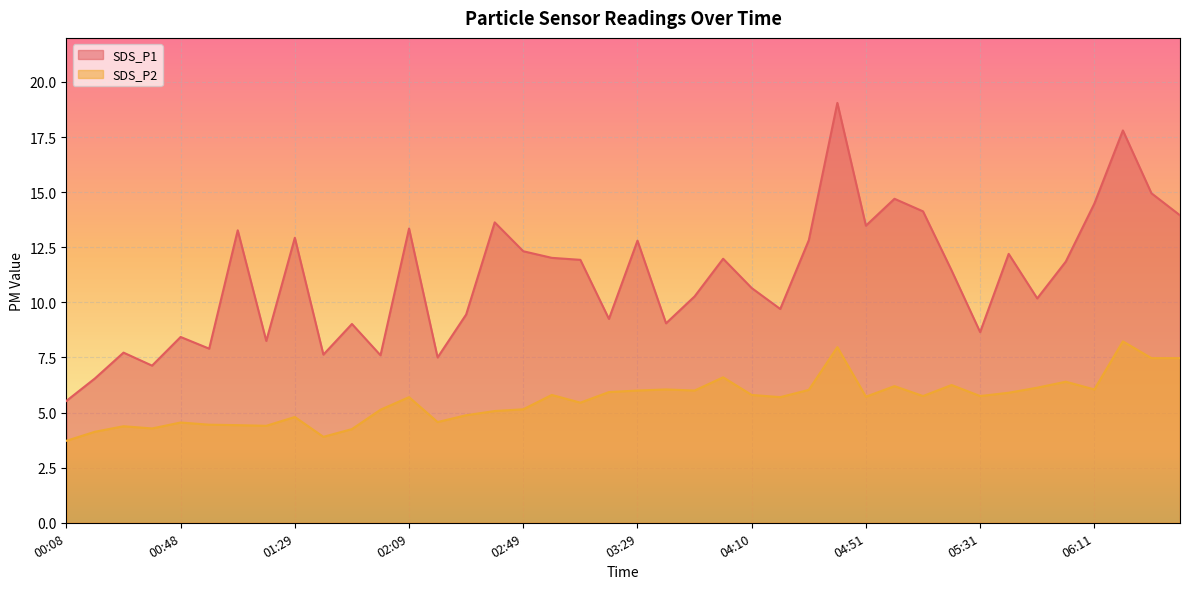

Where is the first local maximum for SDS_P1?

00:28